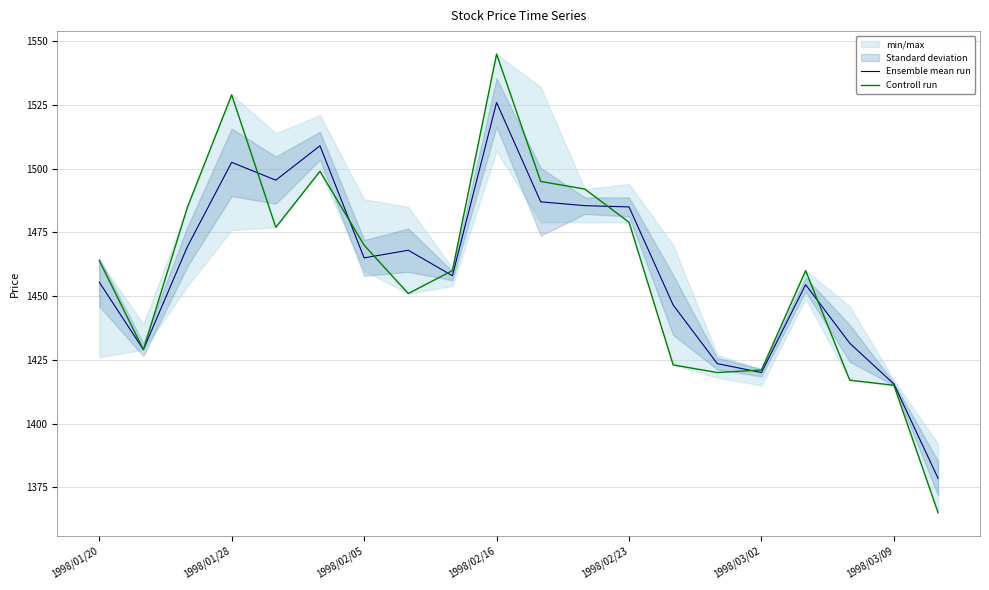

Reading left to right, extract all data points from this chart.

Ensemble mean run: 1455.5	1429.0	1469.5	1502.5	1495.5	1509.0	1465.0	1468.0	1458.0	1526.0	1487.0	1485.5	1485.0	1446.5	1423.5	1420.0	1454.5	1431.5	1415.5	1378.5
Controll run: 1464.0	1429.0	1485.0	1529.0	1477.0	1499.0	1470.0	1451.0	1460.0	1545.0	1495.0	1492.0	1479.0	1423.0	1420.0	1421.0	1460.0	1417.0	1415.0	1365.0